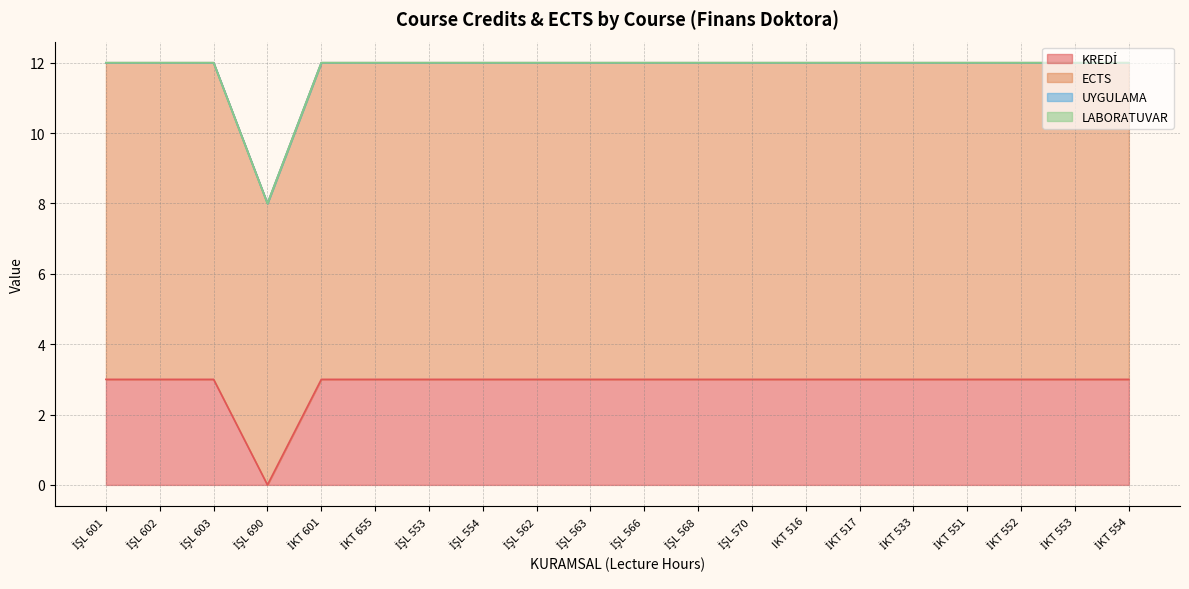

At how many categories does at least one series exceed 2?

20